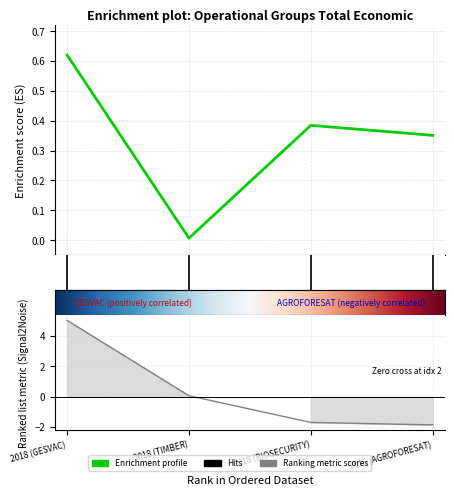

Reading left to right, transcribe all the data shown in this chart.

0.6	0.0	0.4	0.4